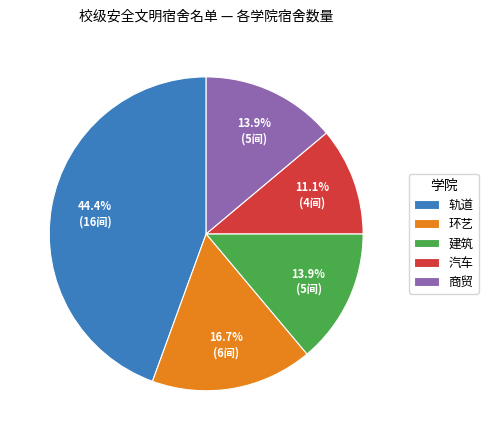

Which slice is the smallest?

汽车